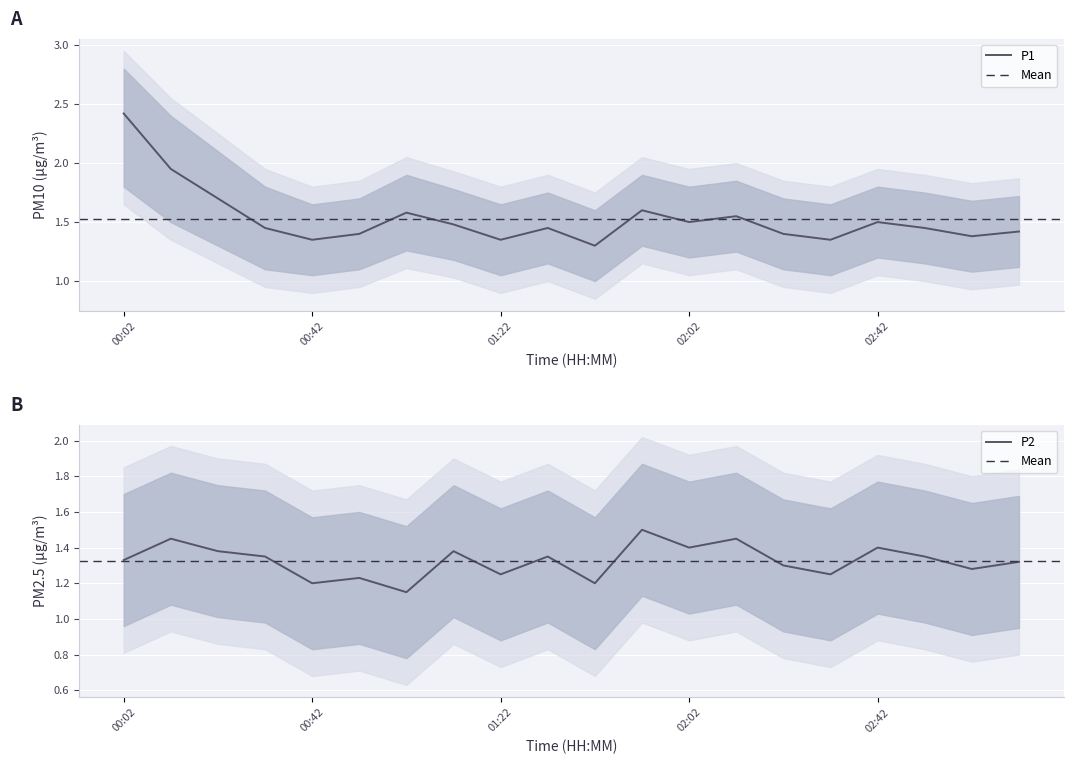

Is the value of P2 at 02:12 greater than the value of P1 at 00:52?

Yes